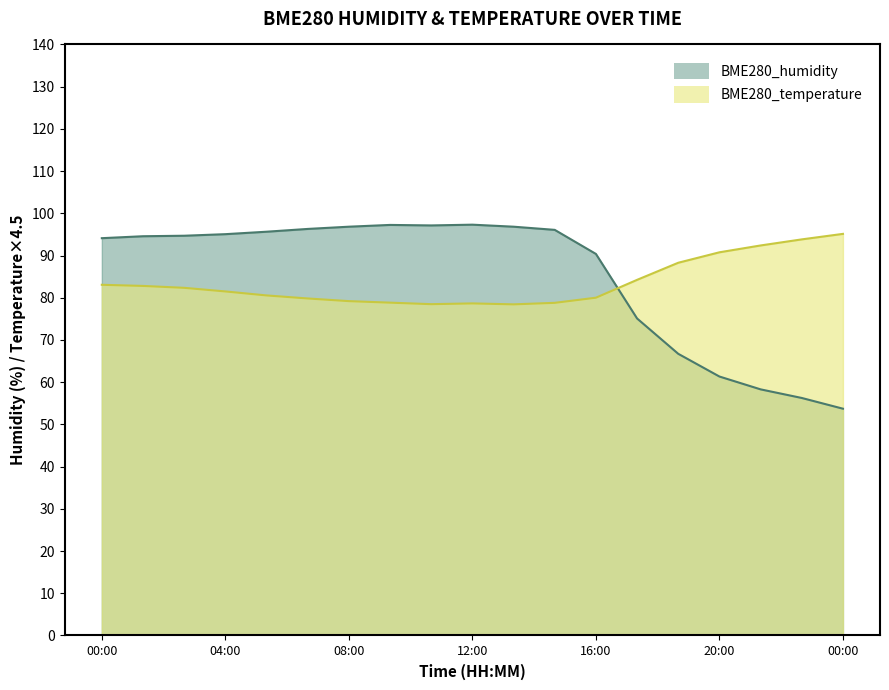

How many series are shown in this chart?

2